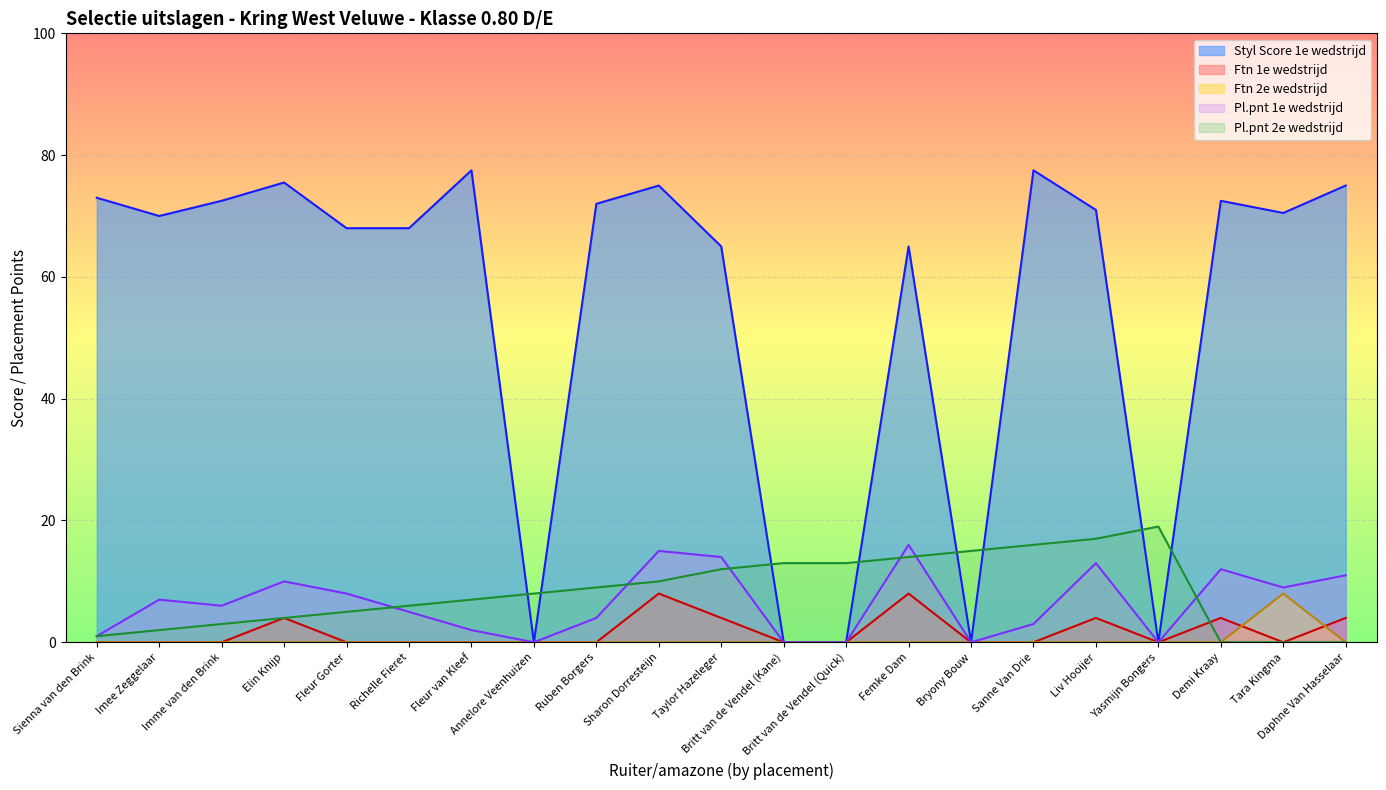

What is the difference between the maximum and minimum values in the styl1_1e series?

77.5